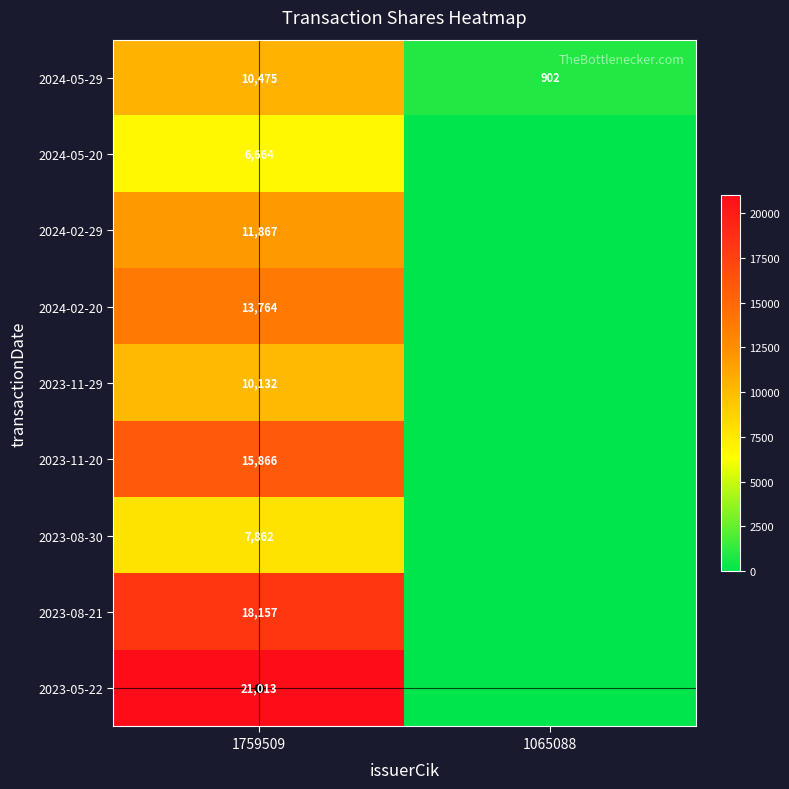

Is the value of 2024-02-29 at 1759509 greater than the value of 2023-08-21 at 1759509?

No